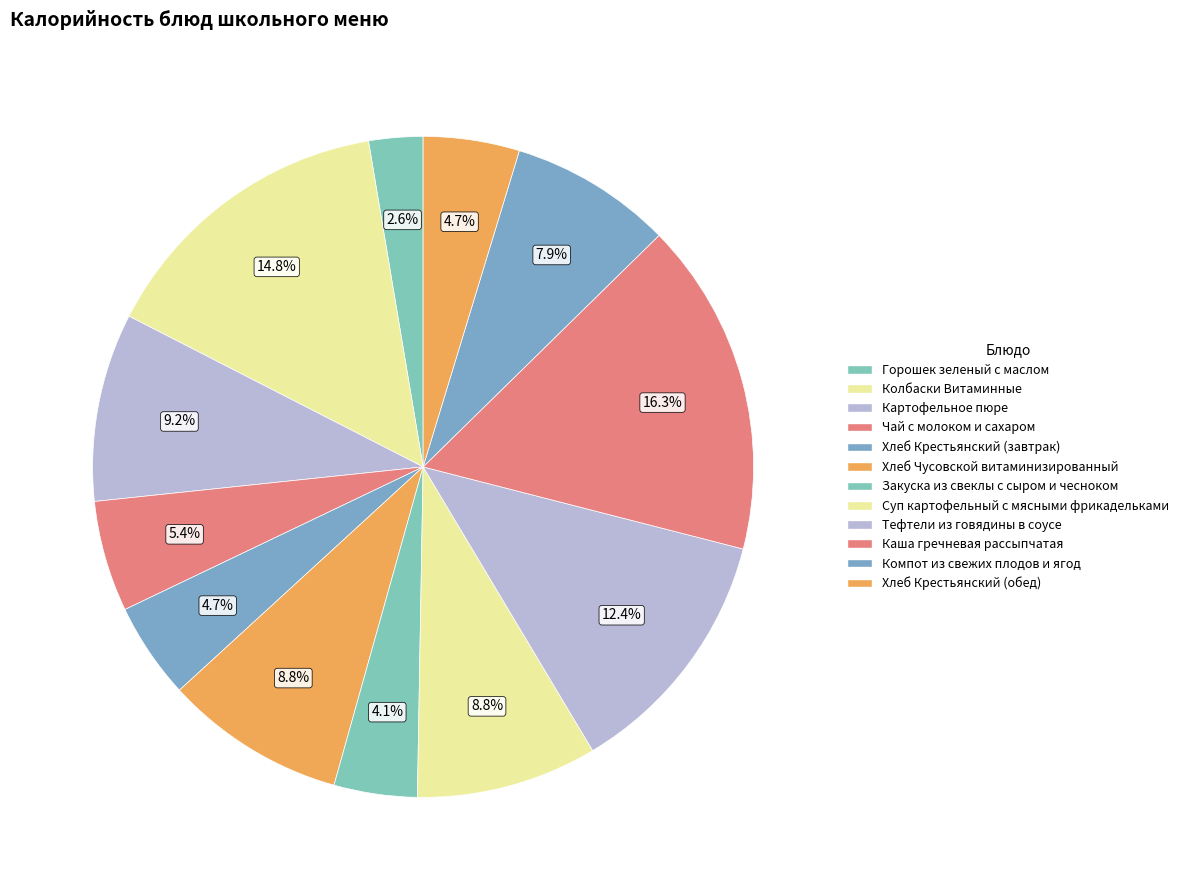

The Колбаски Витаминные slice represents 15% of the pie. True or false?

True